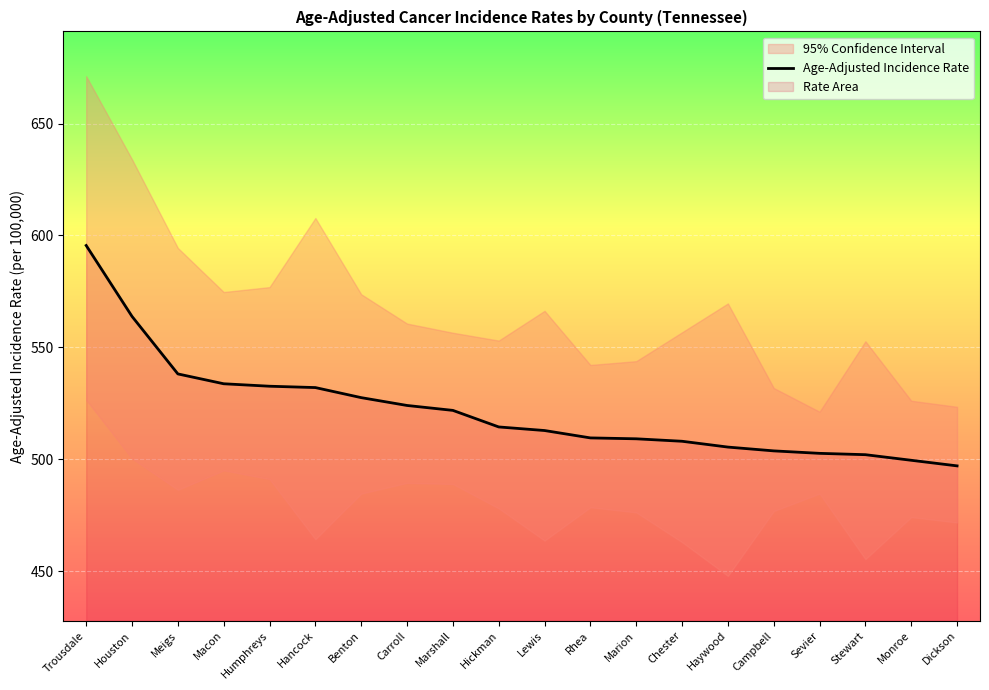

Is it true that the value at Carroll is 251.4?

False